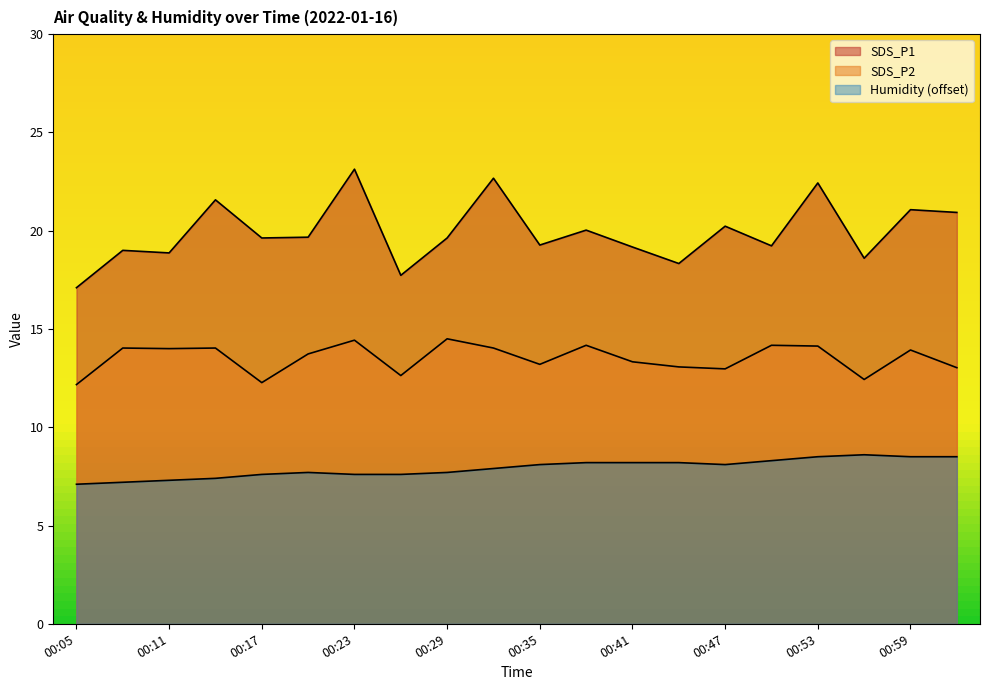

Which series changed the most between 00:05 and 00:53?

SDS_P1